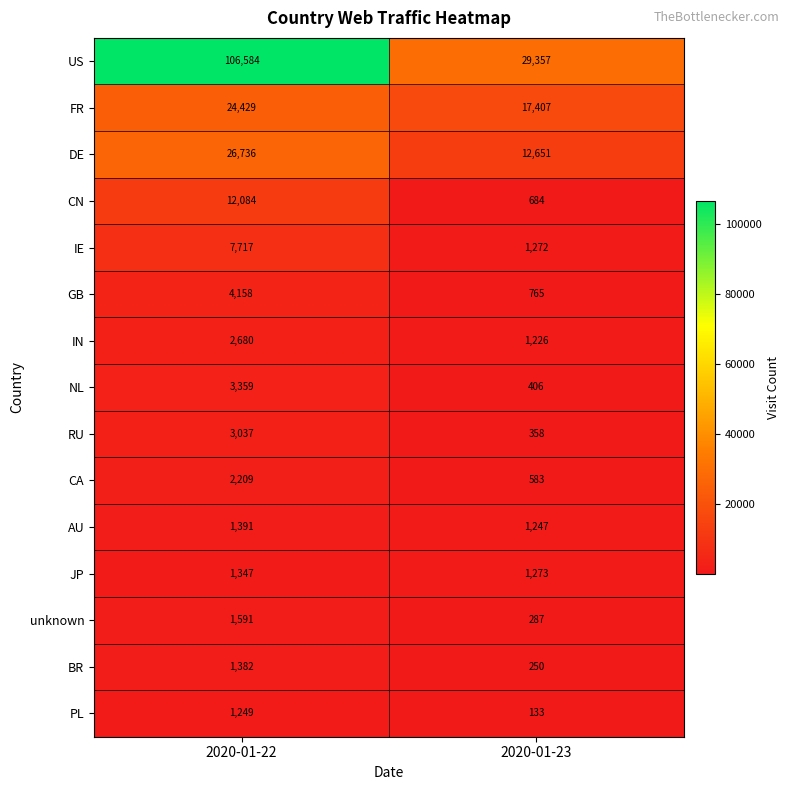

Is it true that RU equals 150 at 2020-01-23?

False